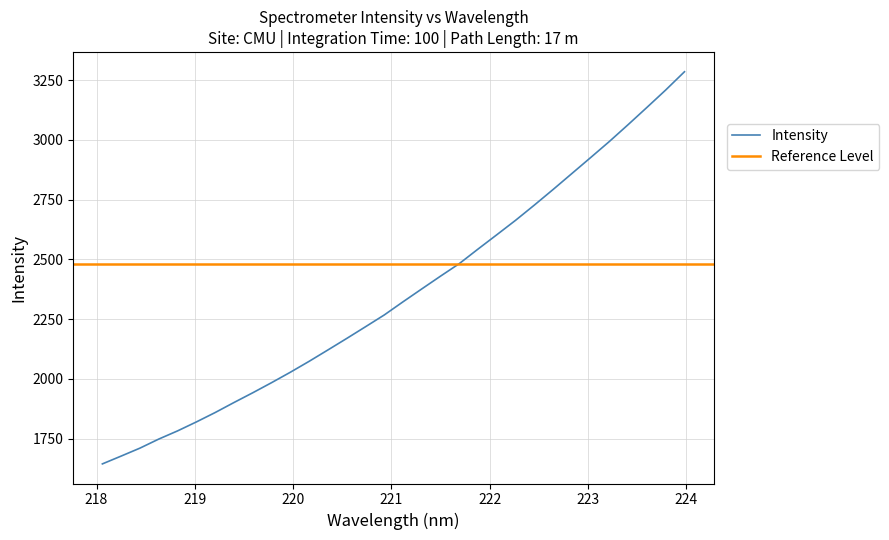

What is the maximum value for Intensity?

3285.1